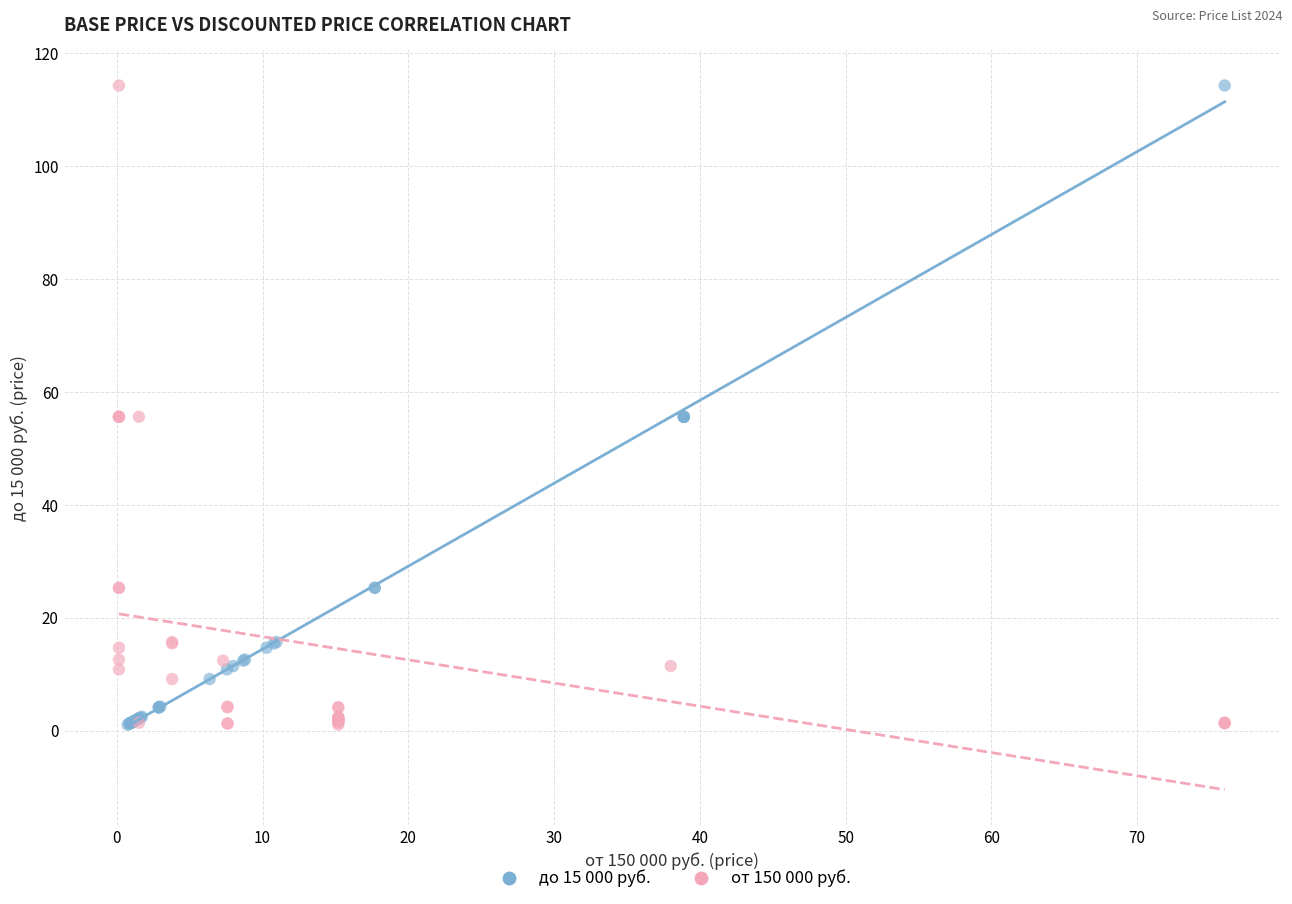

What are all the series names shown in the legend?

до 15 000 руб., от 150 000 руб.